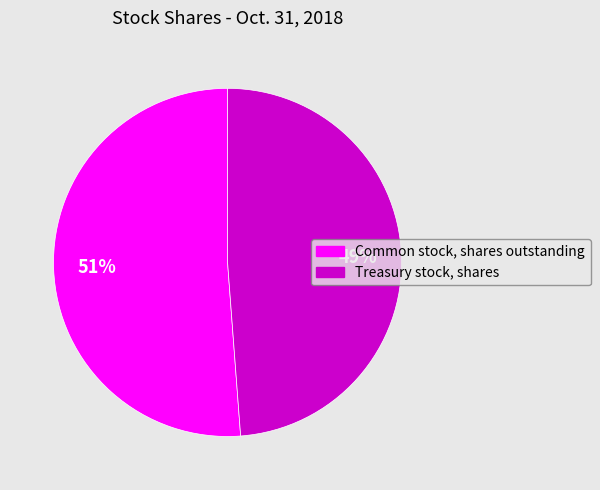

To the nearest percent, what percentage of the pie is Common stock, shares outstanding?

51%